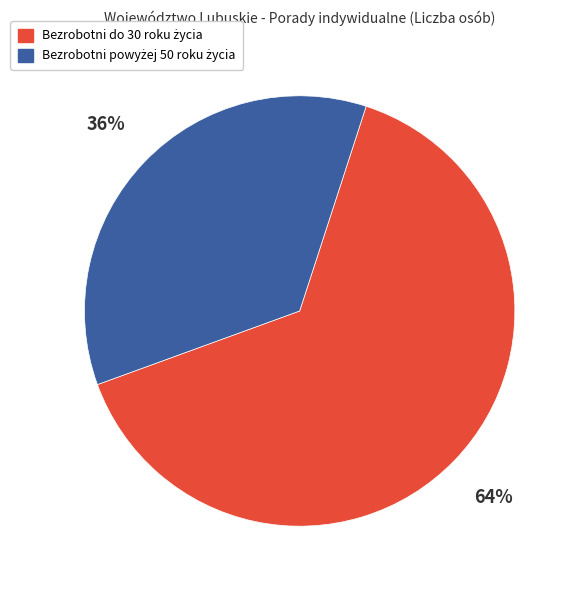

Is there any slice that represents more than half of the pie?

Yes